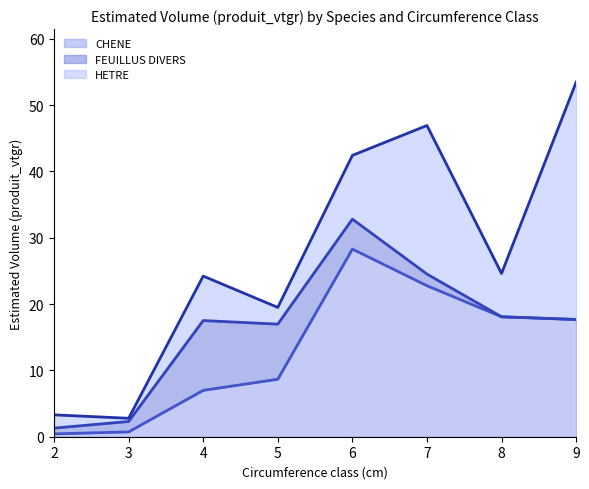

What is the value of the CHENE point at the 8th from the left?

17.7